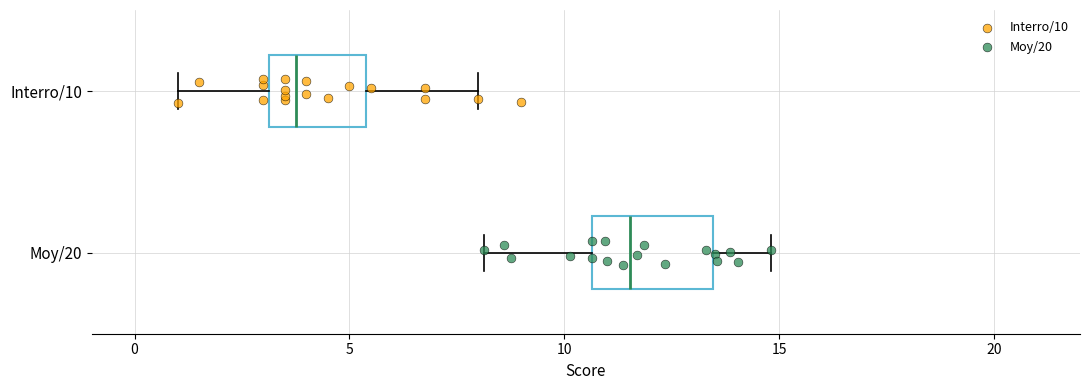

Where does the median line of the box for Interro/10 sit on the x-axis? The values are not printed on the chart, so give them approximately, as read against the axis.

4.0